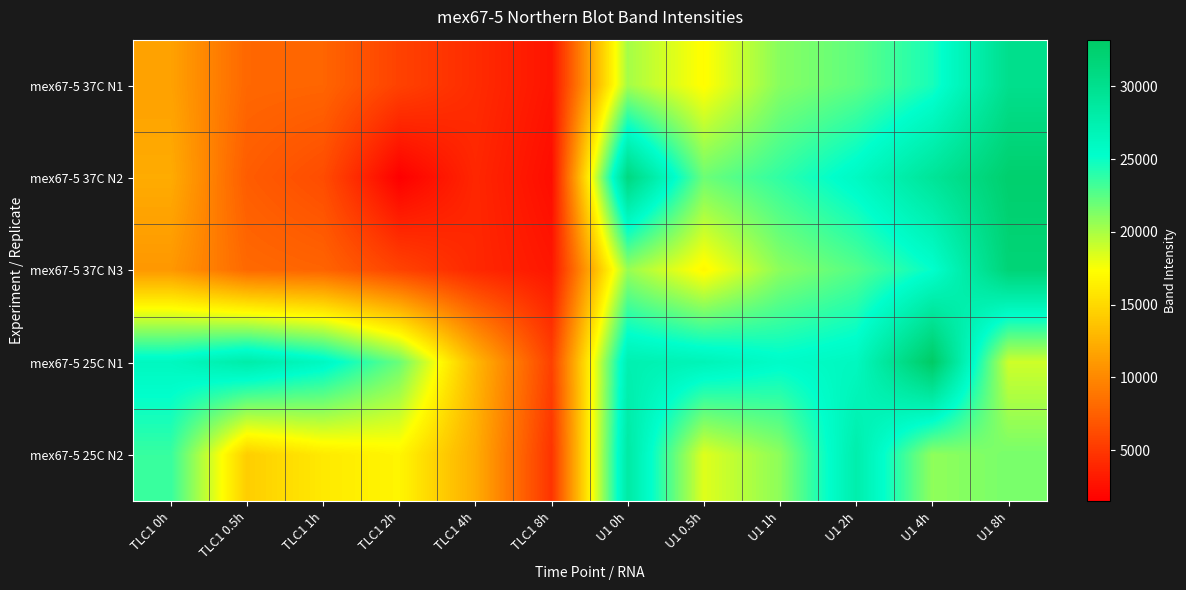

Between TLC1 2h and U1 2h, which series saw the biggest shift?

mex67-5 37C N2